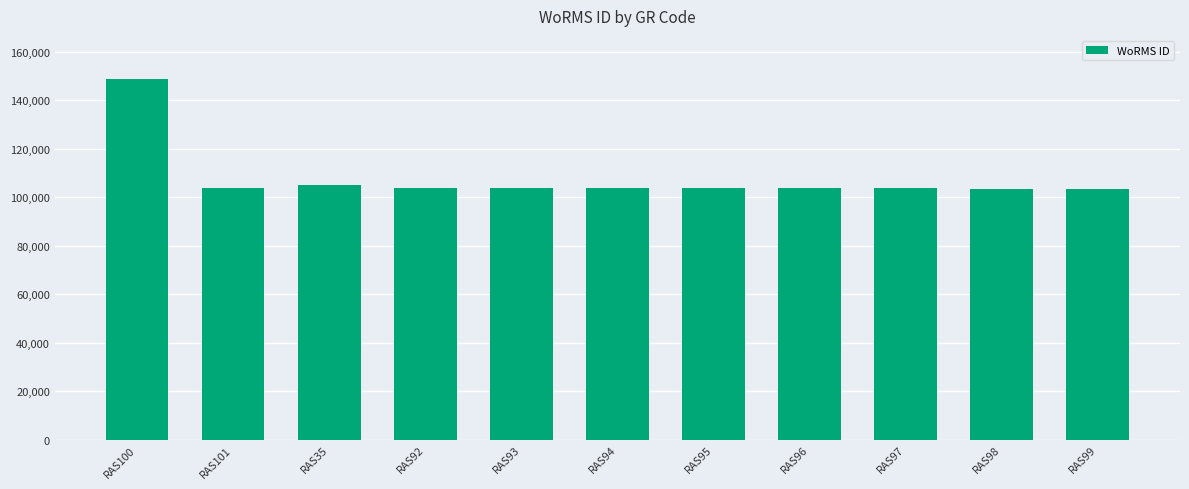

What position from the left is RAS98?

10